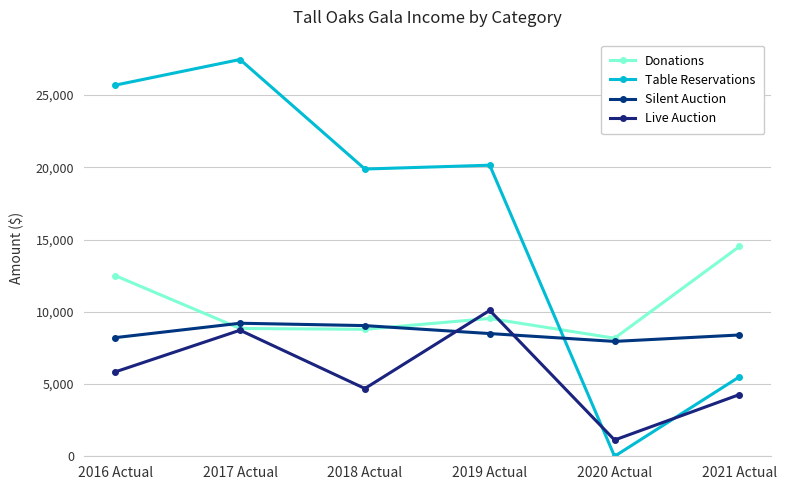

Which category has the highest value across all series?

2017 Actual